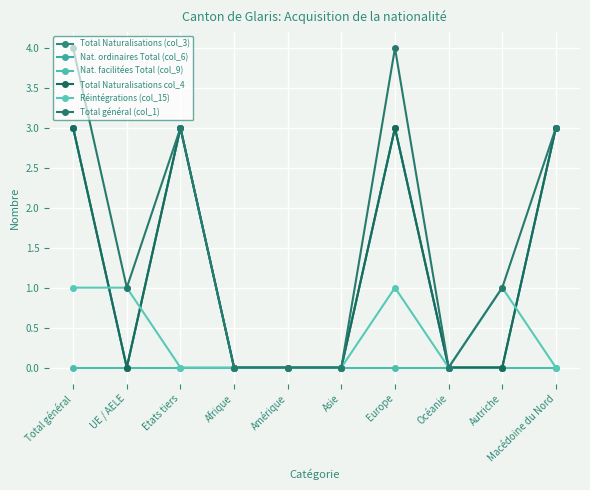

What position from the right is Macédoine du Nord?

1